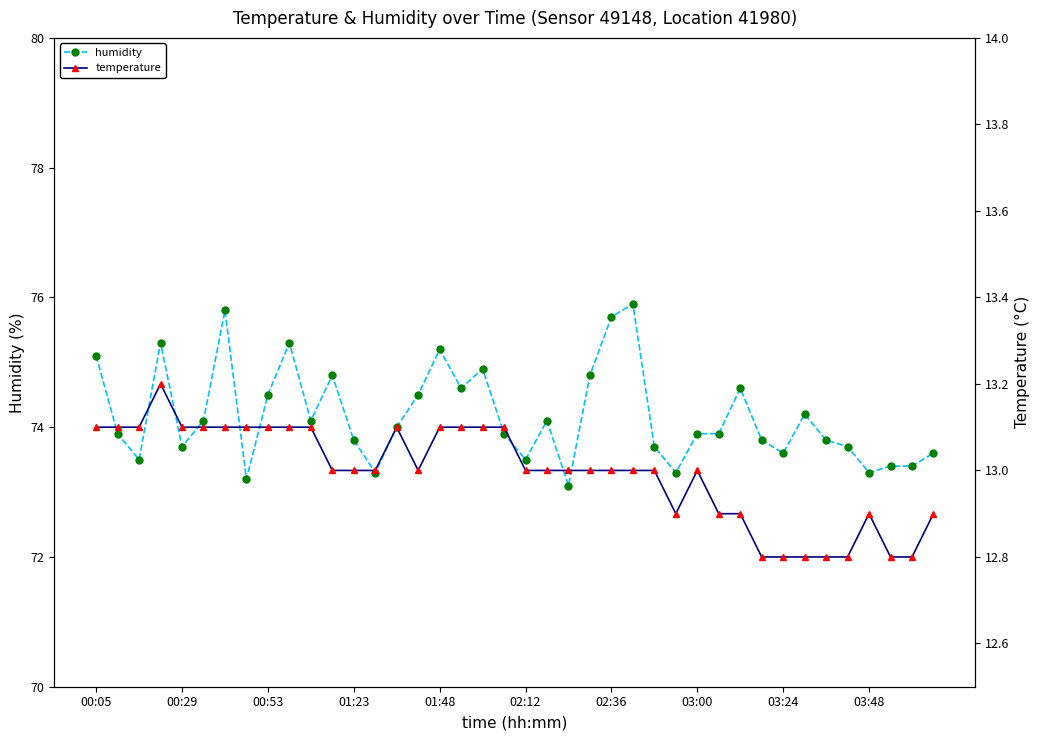

How many data points in temperature are less than 13?

12